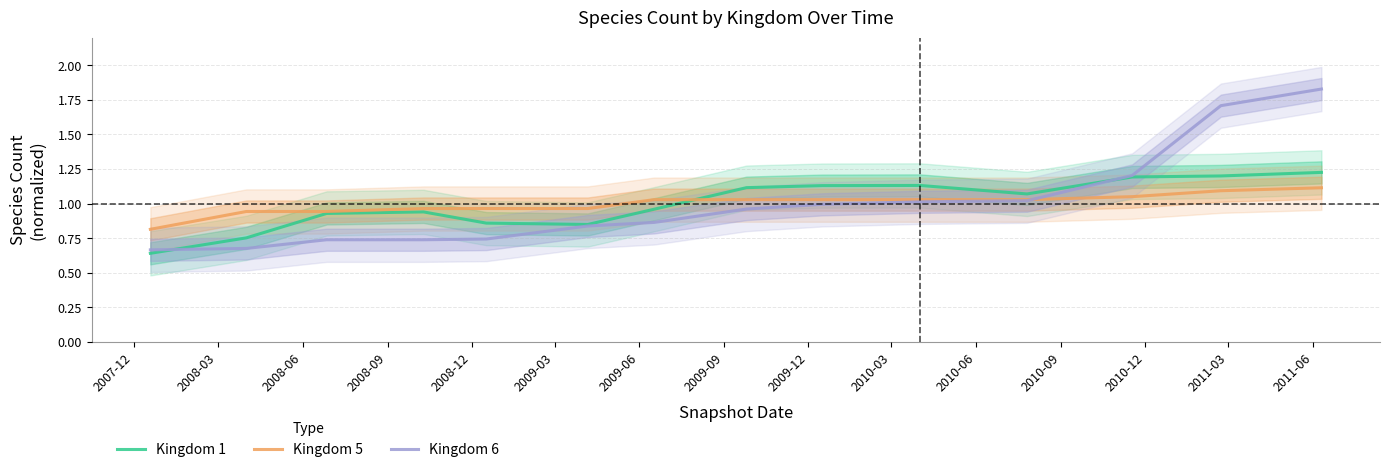

At how many categories does at least one series exceed 1?

8